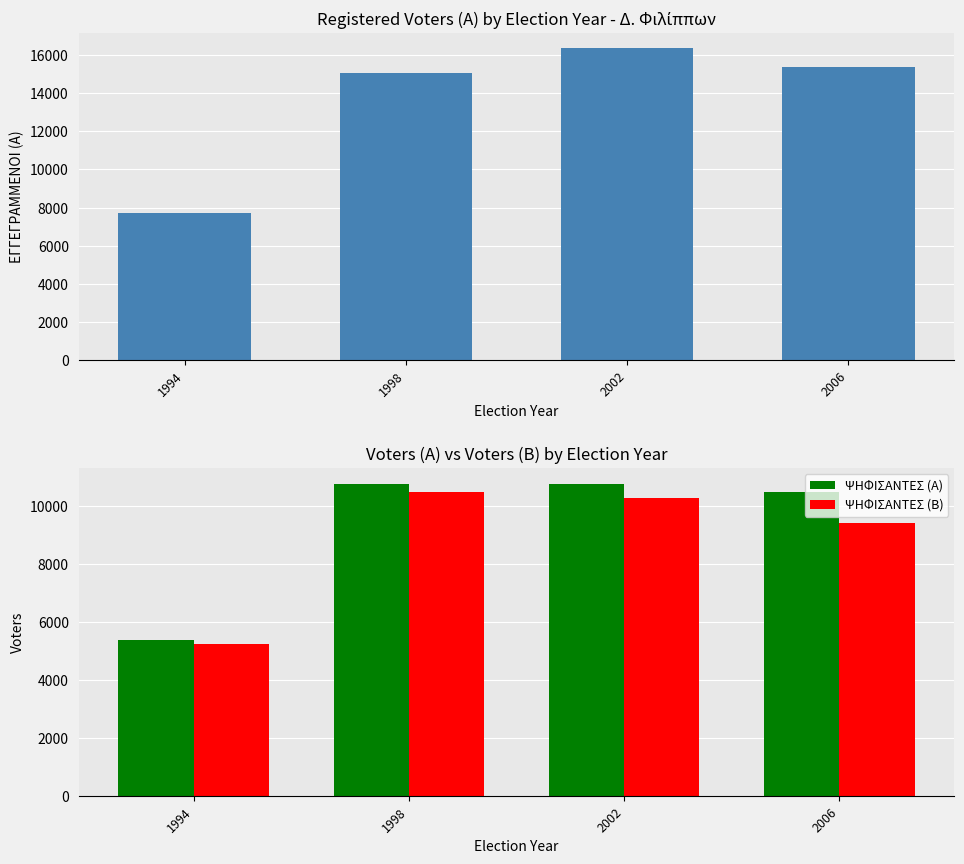

At which label is ΕΓΓΕΓΡΑΜΜΕΝΟΙ (Α) closest to 12025?

1998